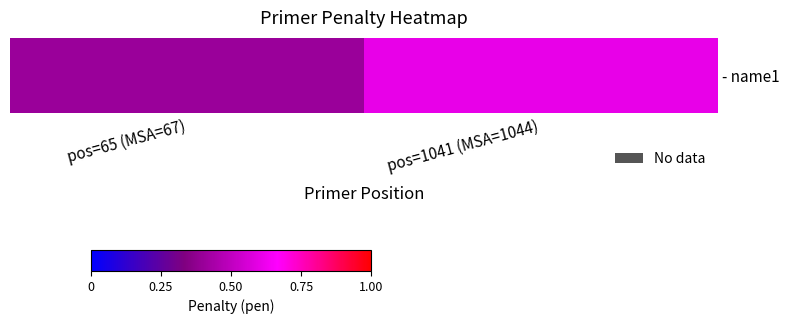

Count the number of categories in the chart.

2